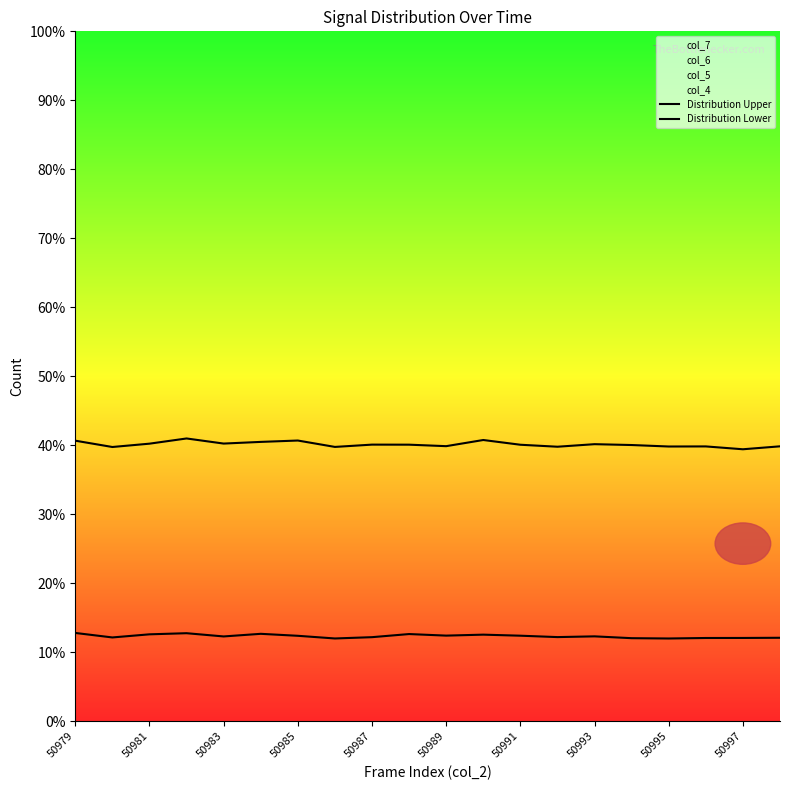

Rank the series by their average value, from highest to lowest.

Distribution Upper, Distribution Lower